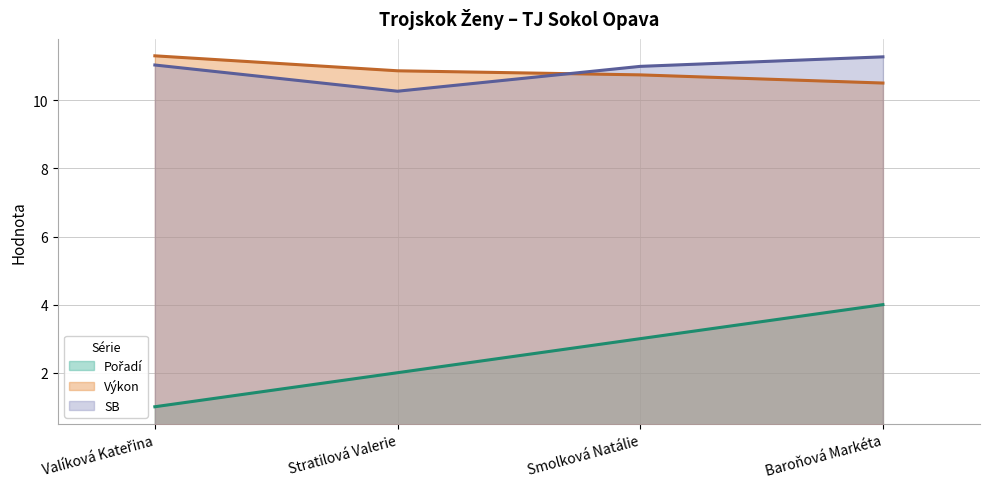

Which series has the widest spread of values?

Pořadí (line)